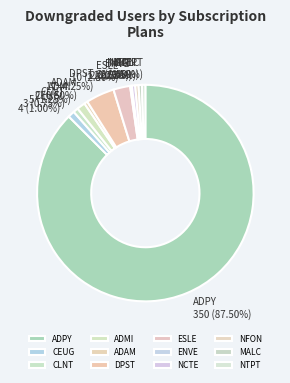

Combined, do DPST 17 (4.25%) and CEUG 4 (1.00%) account for over 50%?

No